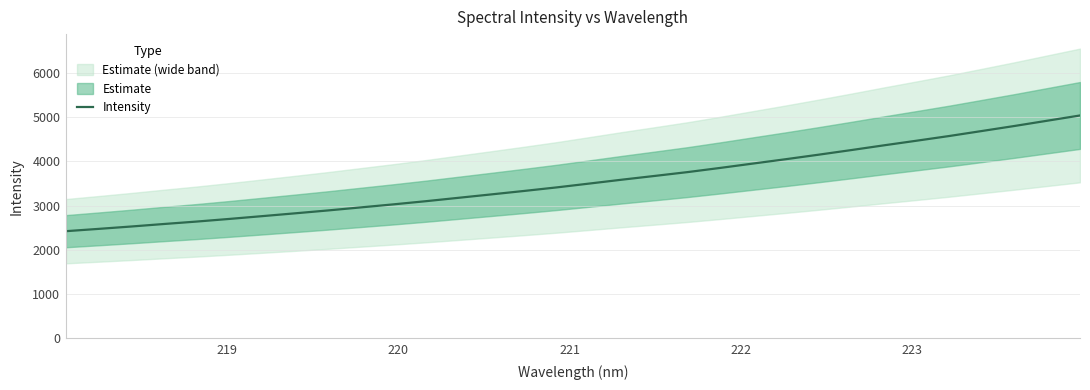

What is the value of the 22nd point from the left?

3948.7